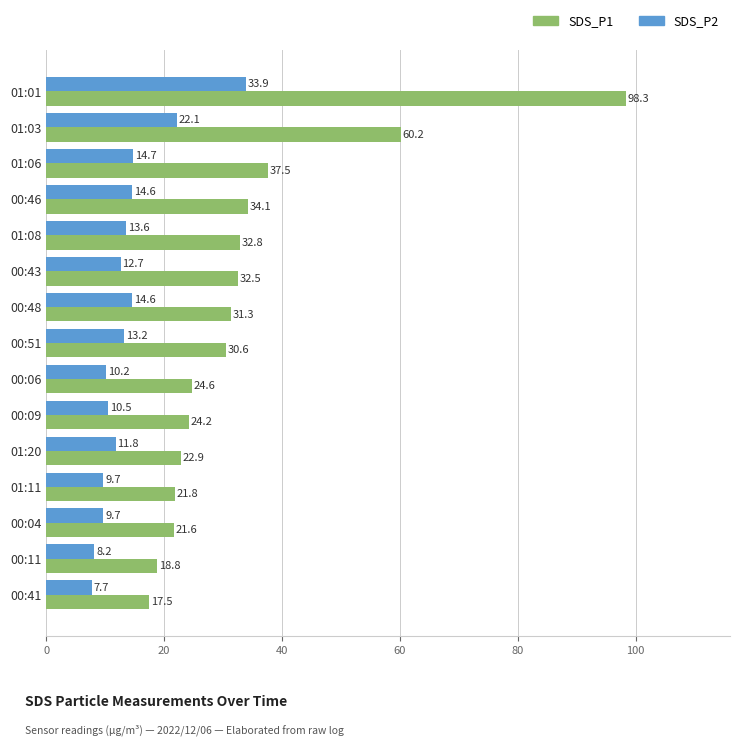

Read the SDS_P2 value at 00:11.

8.2